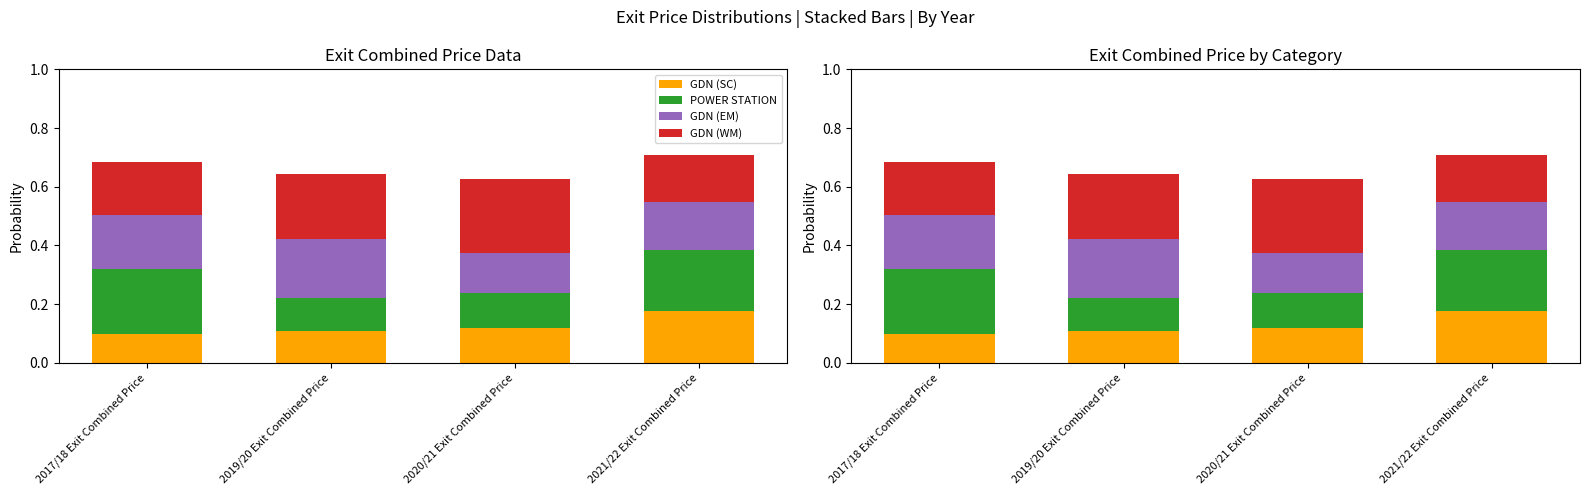

What is the total value across all series at 2020/21 Exit Combined Price?

0.6